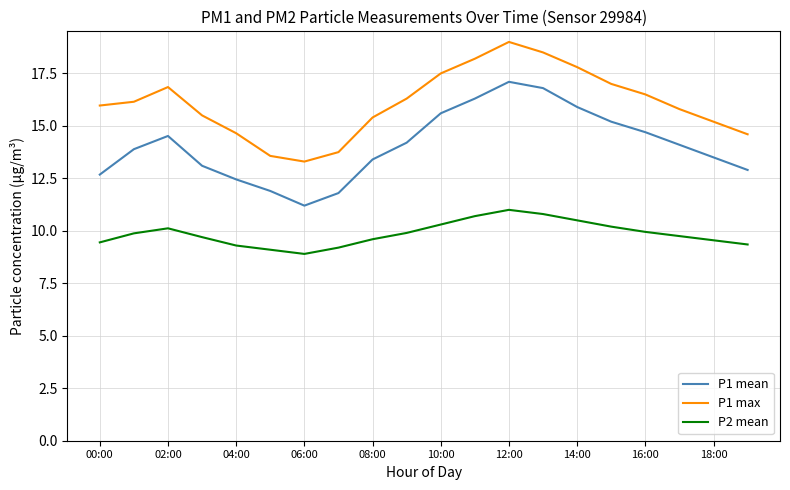

Count the number of categories in the chart.

20